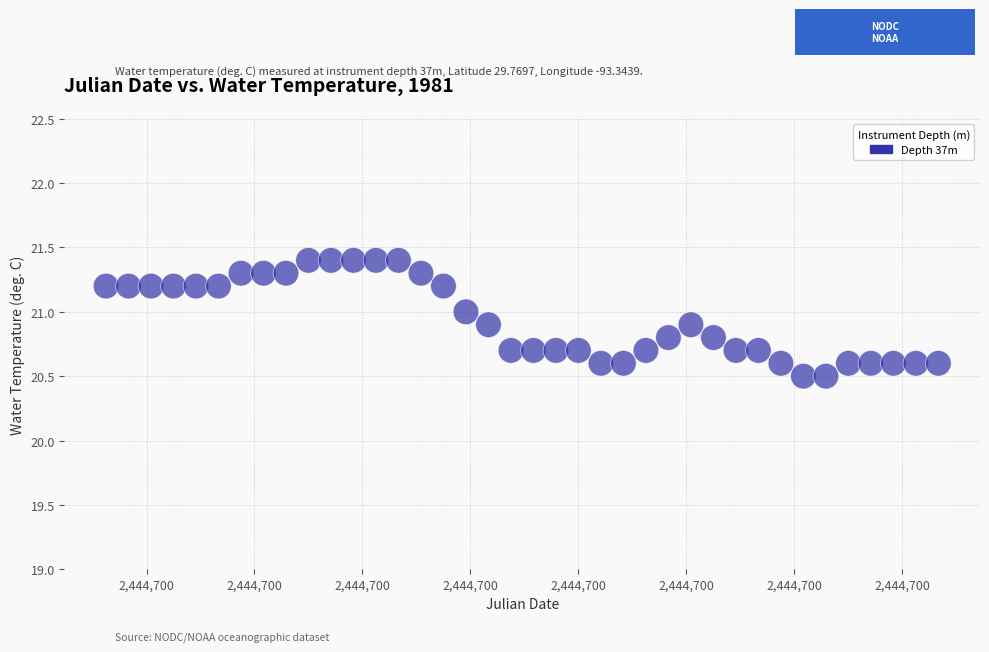

What is the range of X values (max minus min)?

0.8